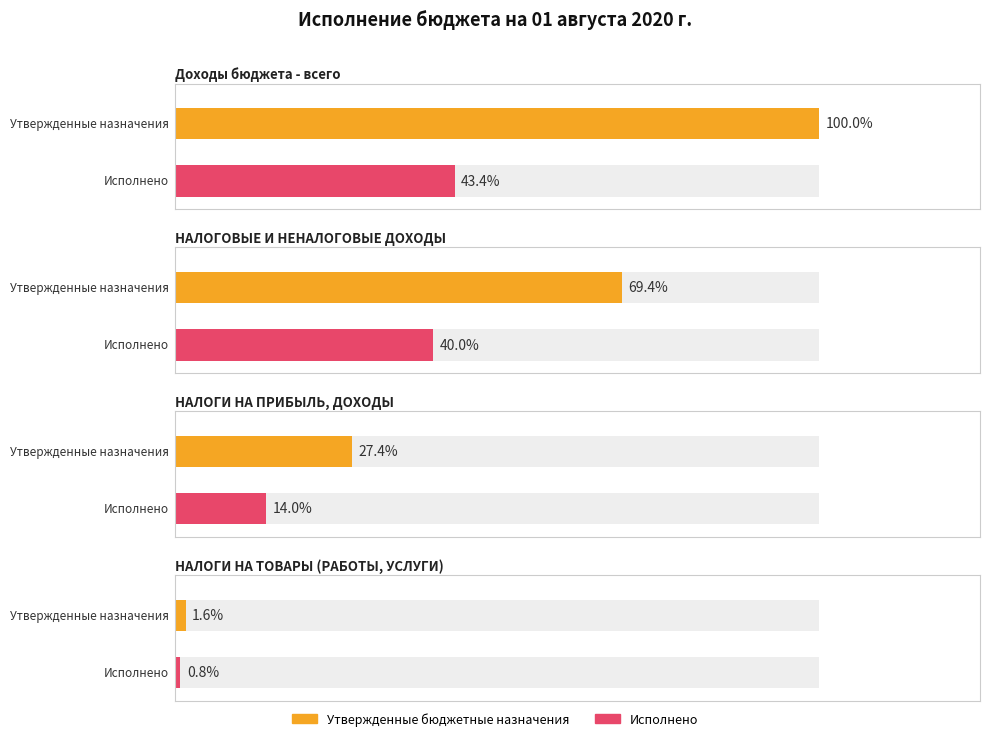

How many data points in Исполнено are above 16491570?

1